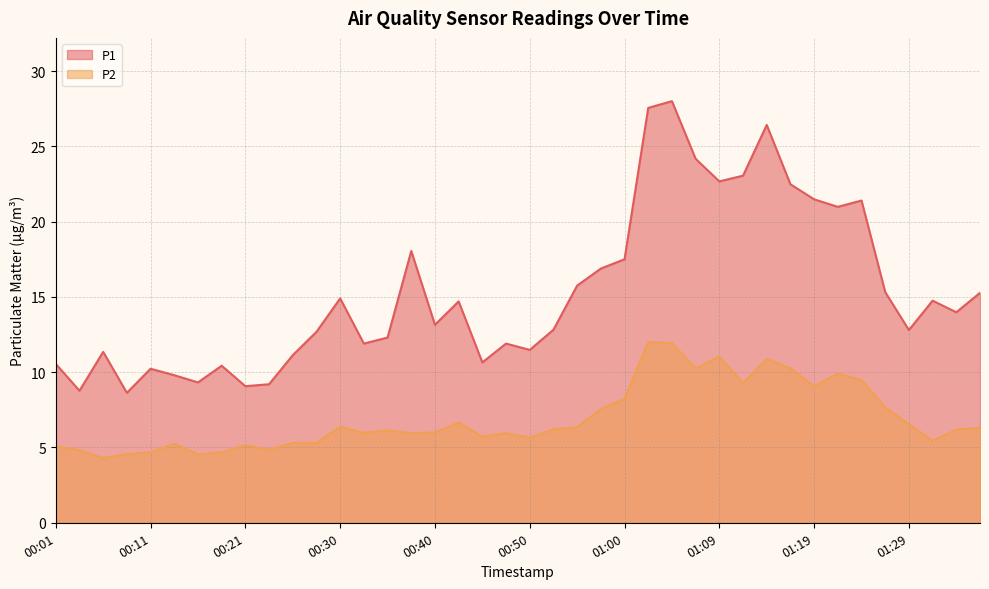

What is the total value across all series at 01:29?

19.4